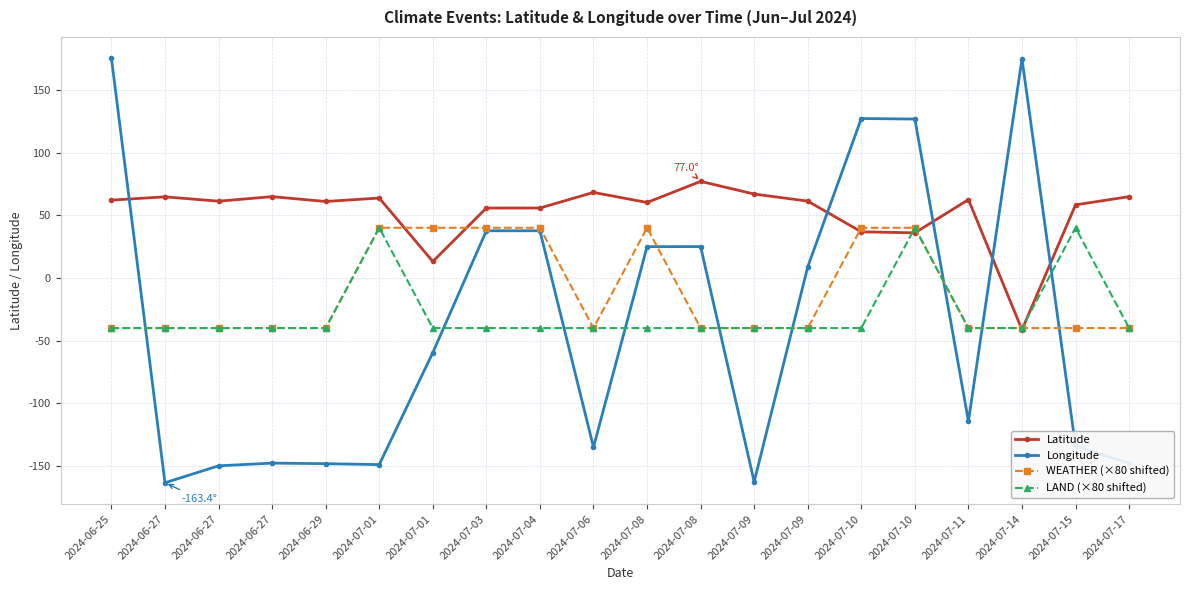

Does the chart have visible grid lines?

Yes